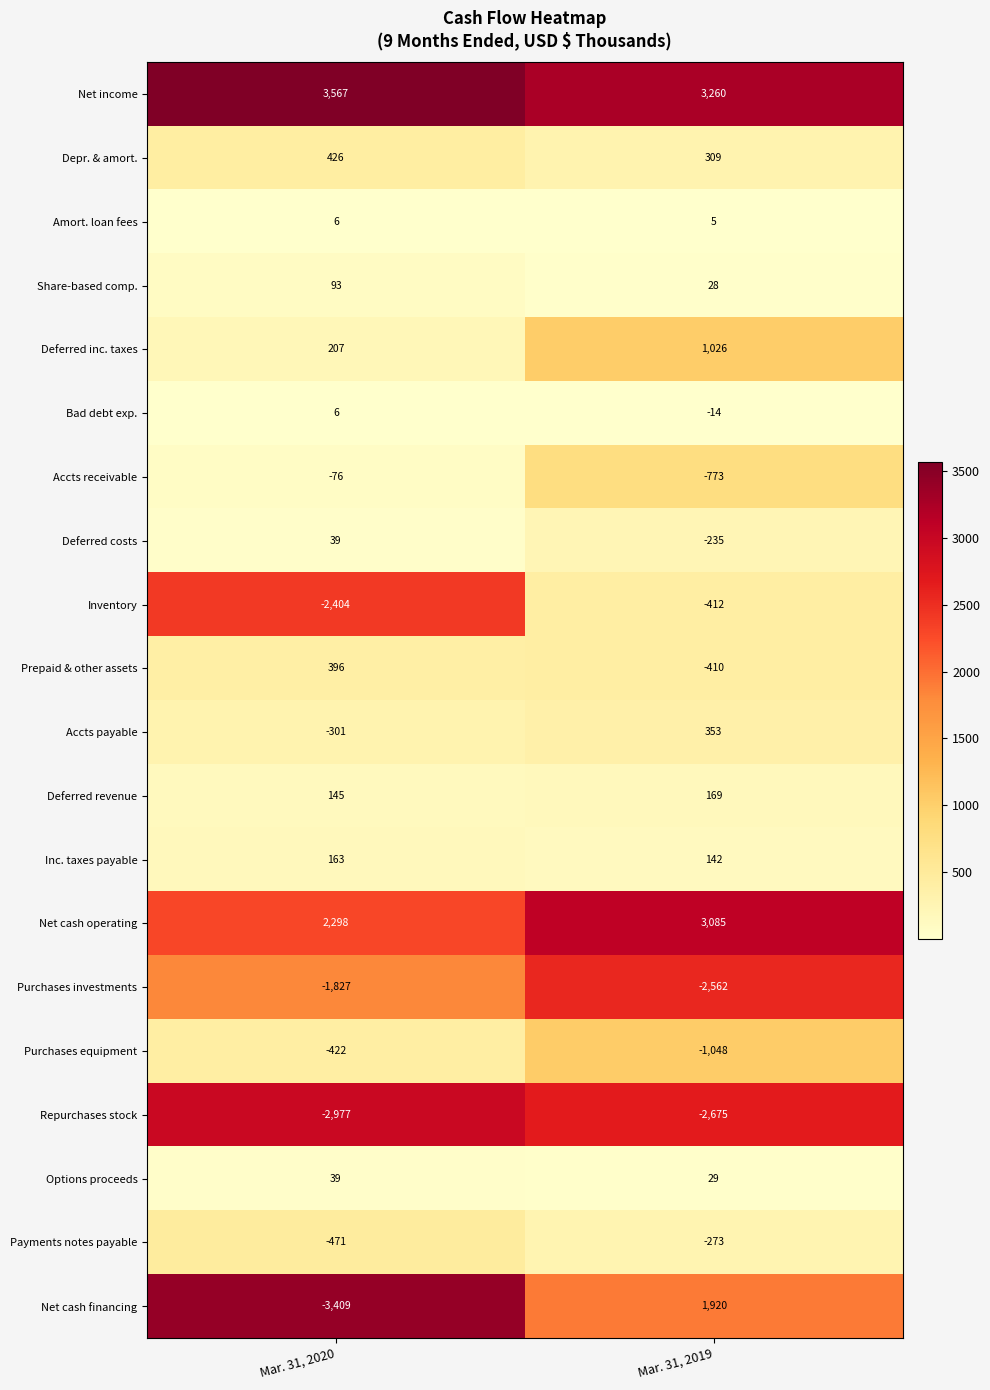

What is the difference between the highest and lowest values at Mar. 31, 2020?

6976